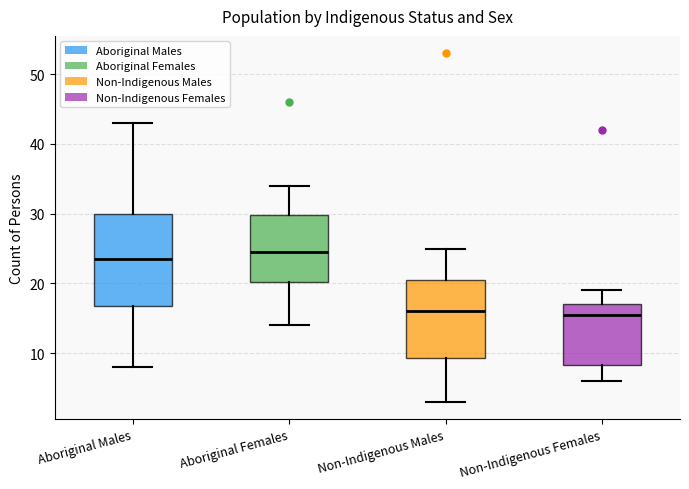

Where does the median line of the box for Non-Indigenous Males sit on the y-axis? The values are not printed on the chart, so give them approximately, as read against the axis.

16